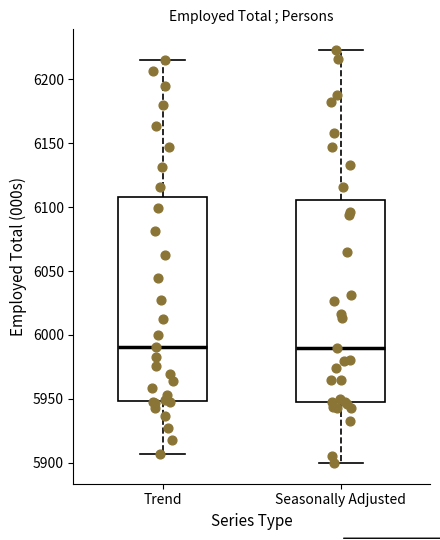

Where is the upper edge of the box for Trend on the y-axis? The values are not printed on the chart, so give them approximately, as read against the axis.

6110